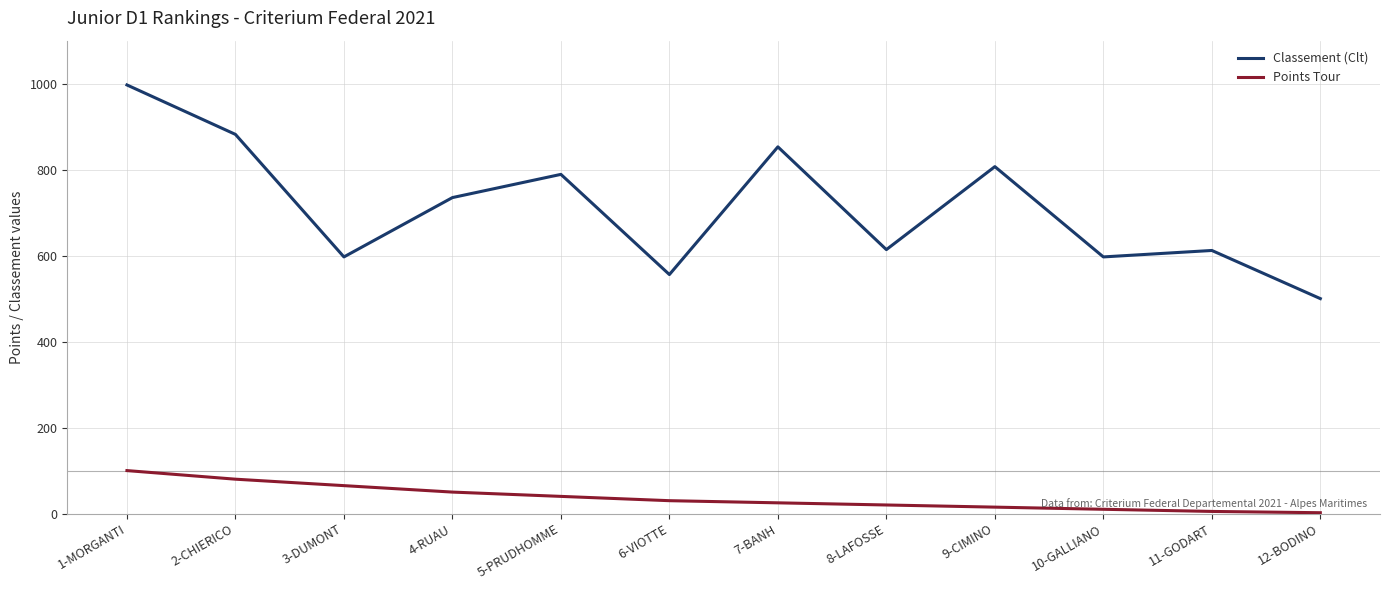

At which label is Classement (Clt) closest to 748?

4-RUAU